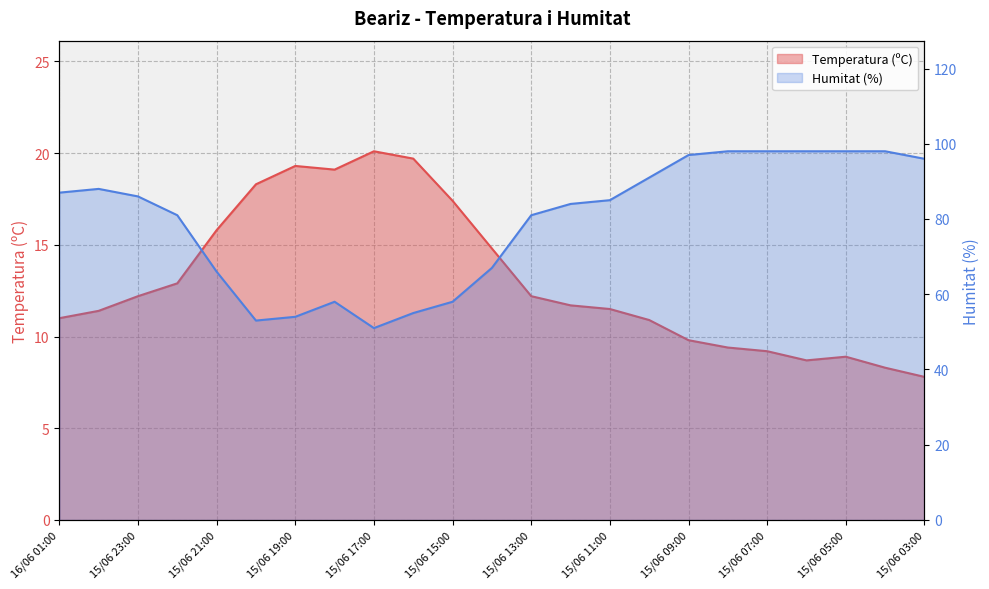

True or false: Humitat (%) and Temperatura (ºC) intersect in this chart.

False